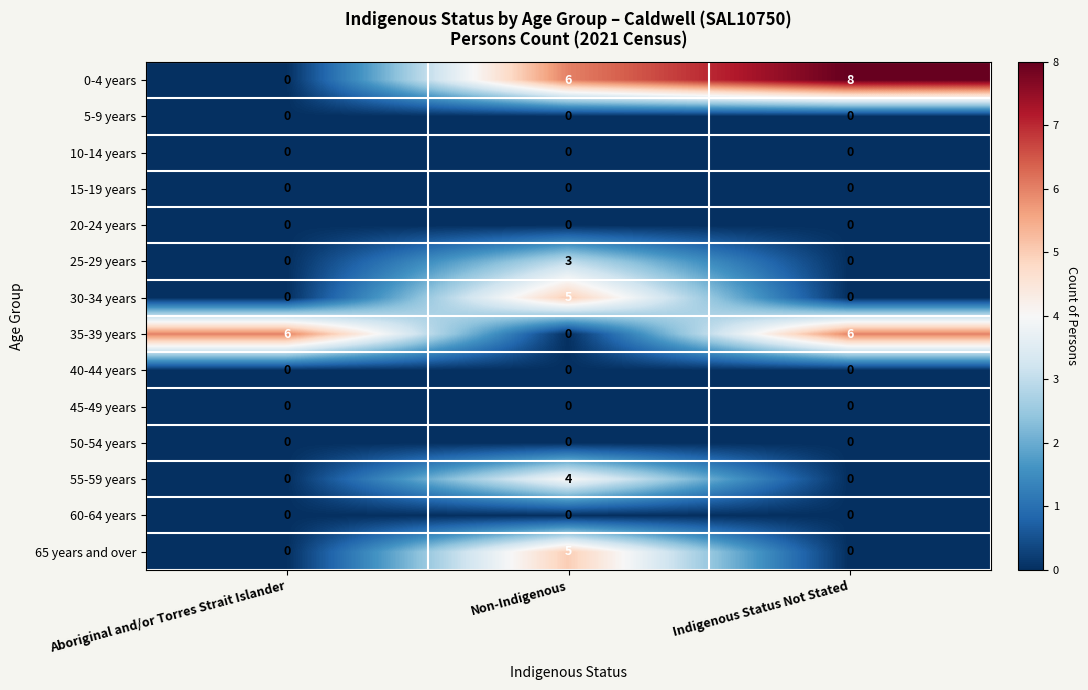

Which series has the largest total across all categories?

0-4 years